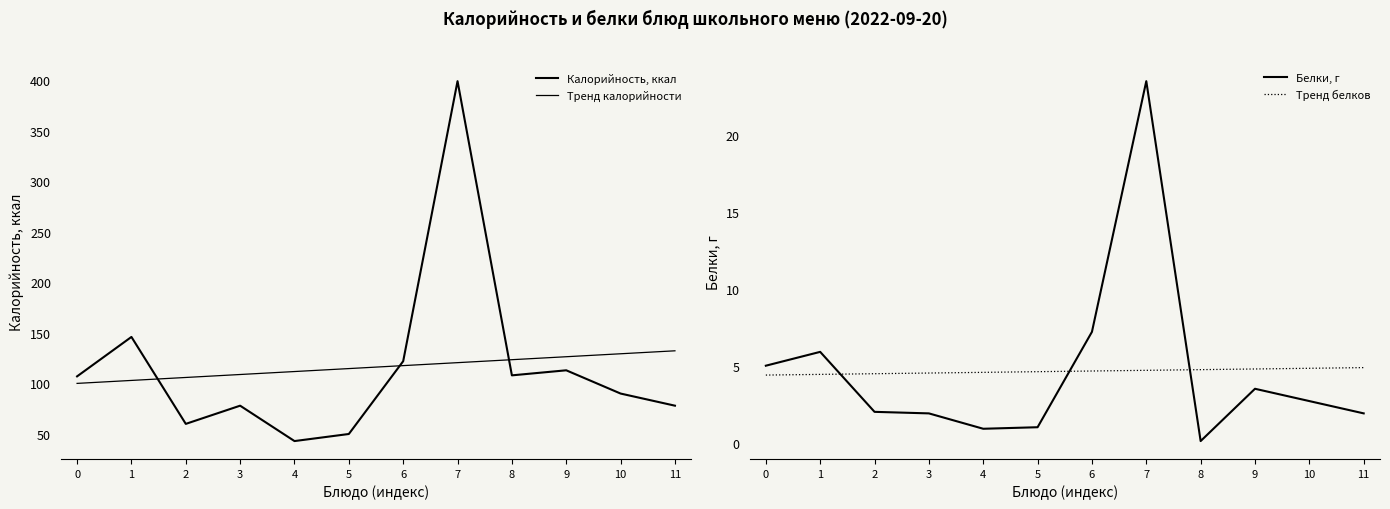

True or false: Тренд белков and Тренд калорийности intersect in this chart.

False